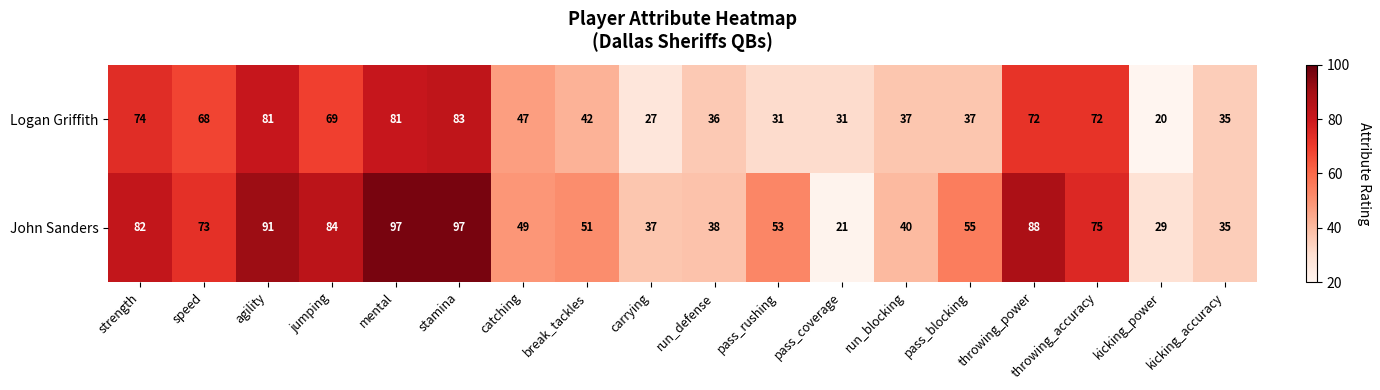

Which series has the largest total across all categories?

John Sanders